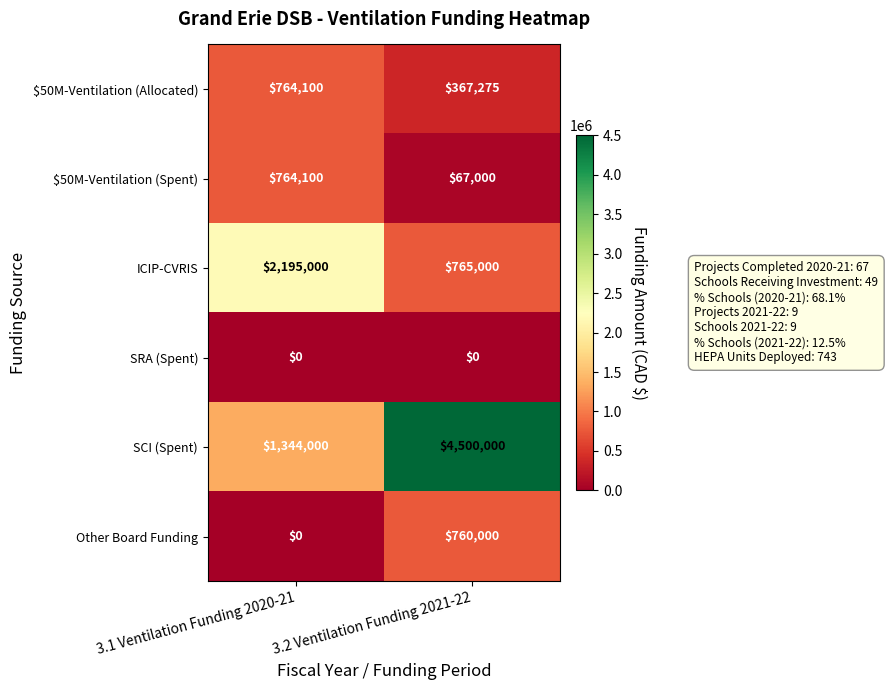

What is the greatest value displayed?

4500000